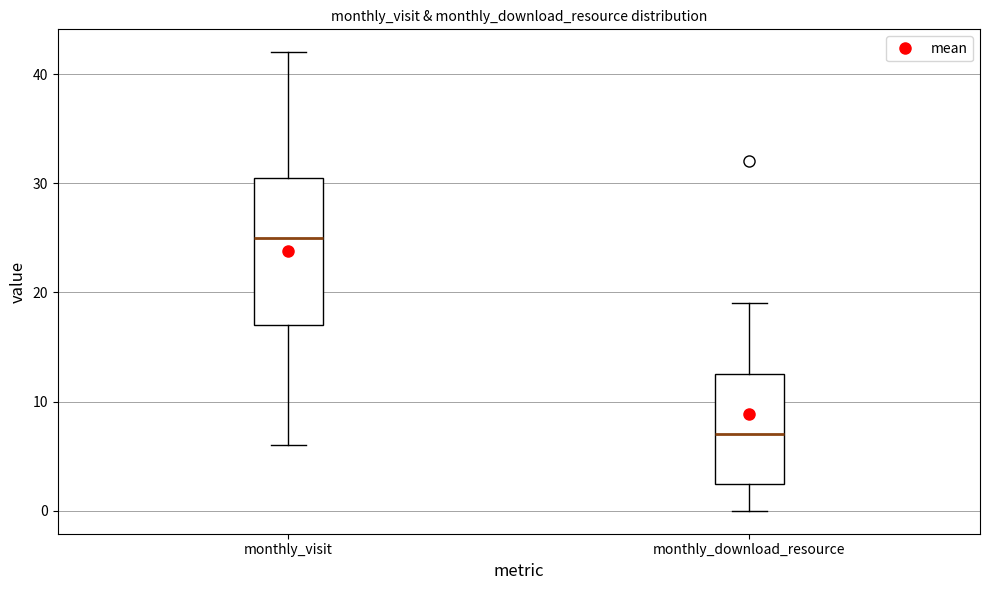

Which box is the tallest, from its lower edge to its upper edge?

monthly_visit